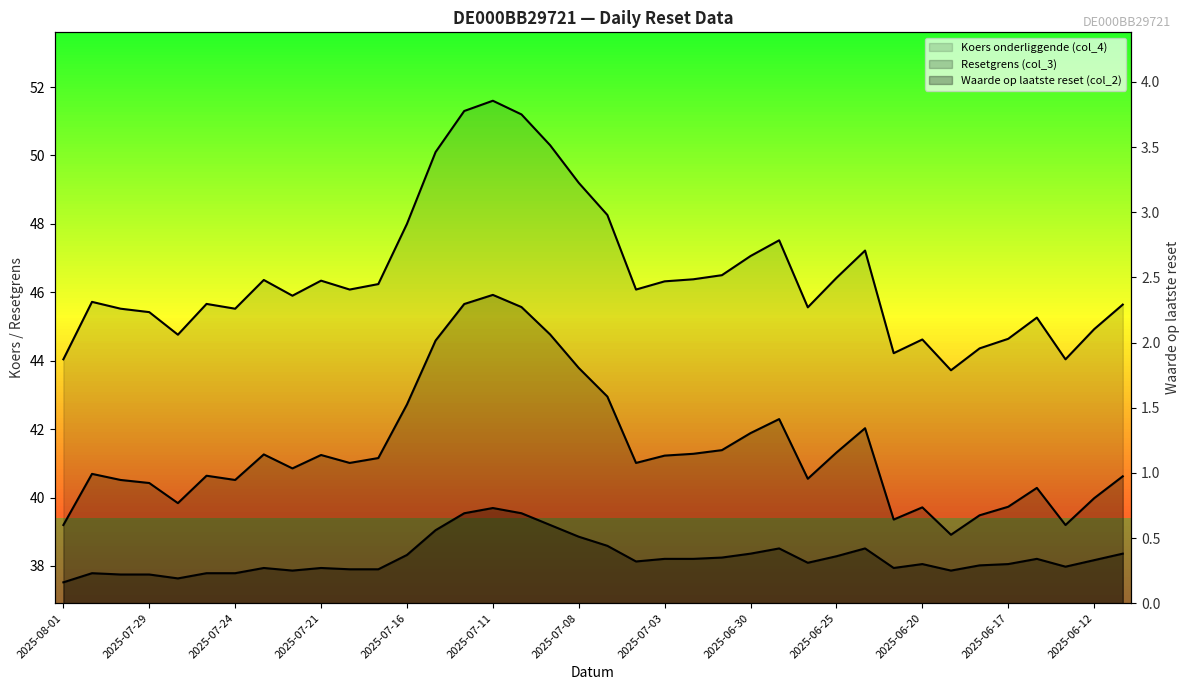

At 2025-07-15, list the series in order from smallest to largest.

Waarde op laatste reset (col_2), Resetgrens (col_3), Koers onderliggende (col_4)